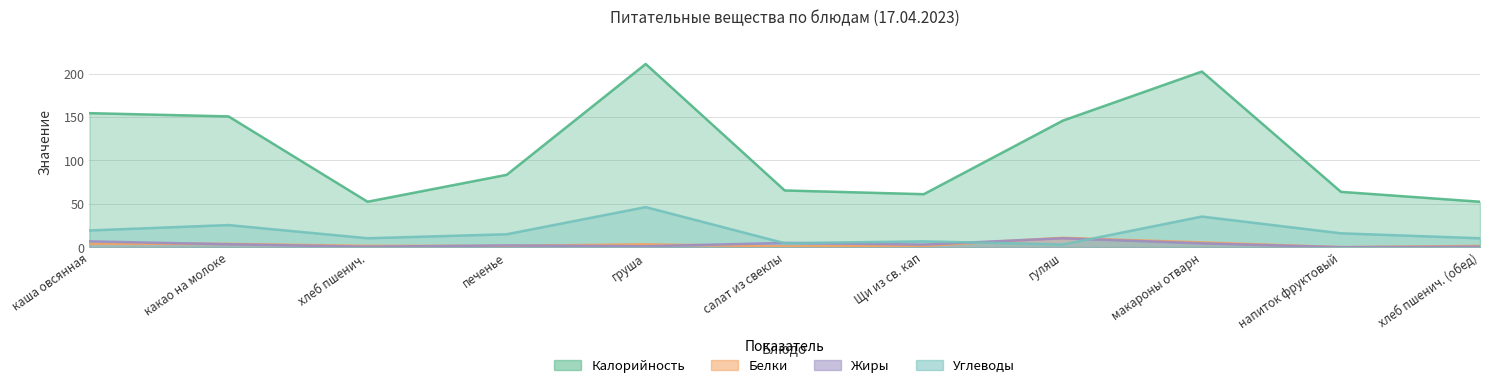

Between гуляш and макароны отварн, which series saw the biggest shift?

Калорийность